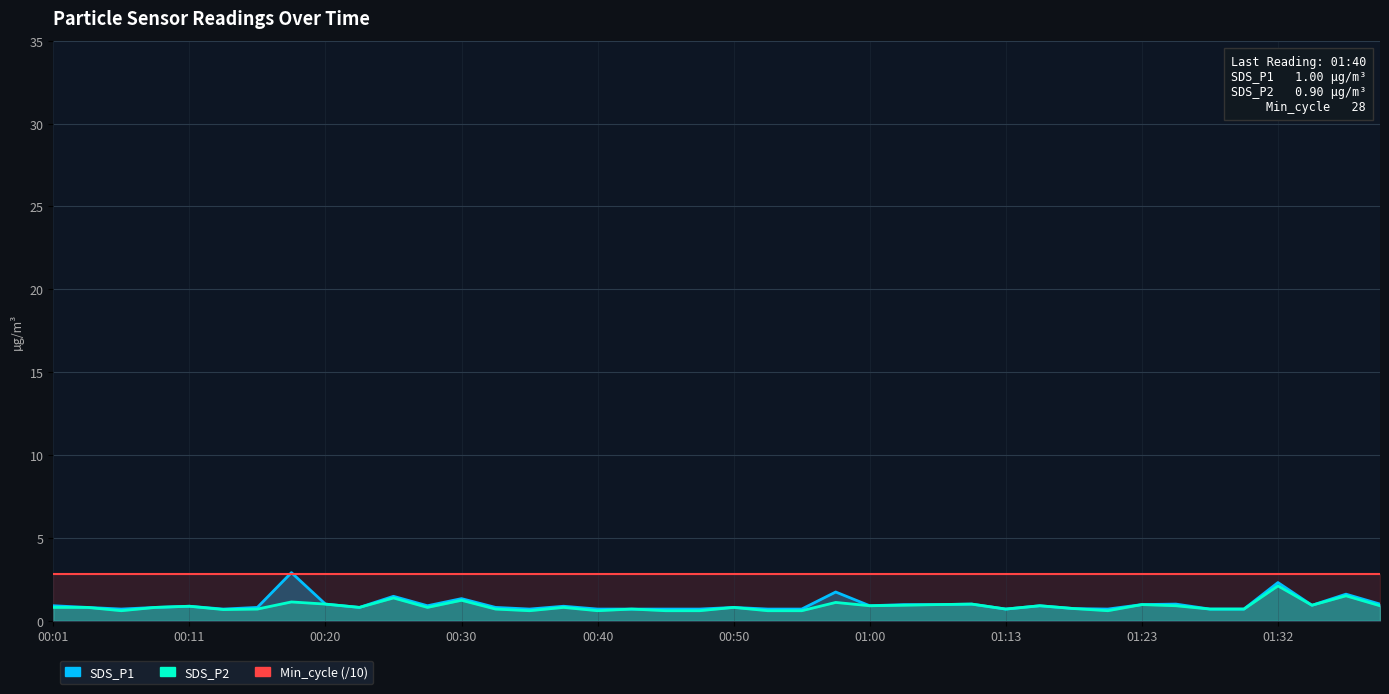

What is the average value of the SDS_P1 series?

1.0